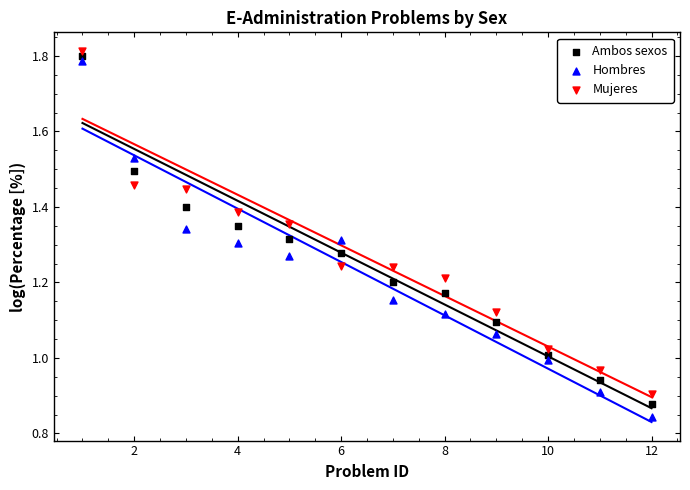

Across all data points, what is the range of X values (max minus min)?

11.0